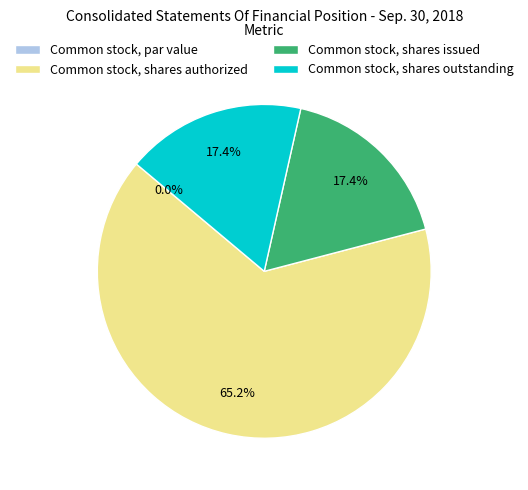

True or false: Common stock, shares outstanding accounts for 17% of the total.

True